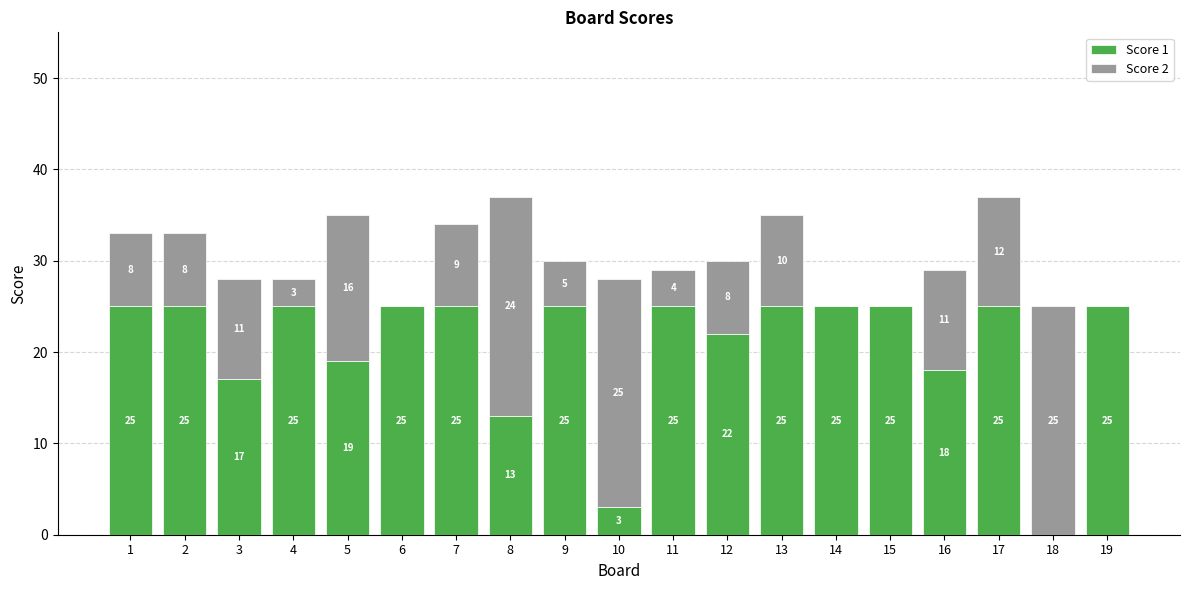

What is the total value across all series at 8?

37